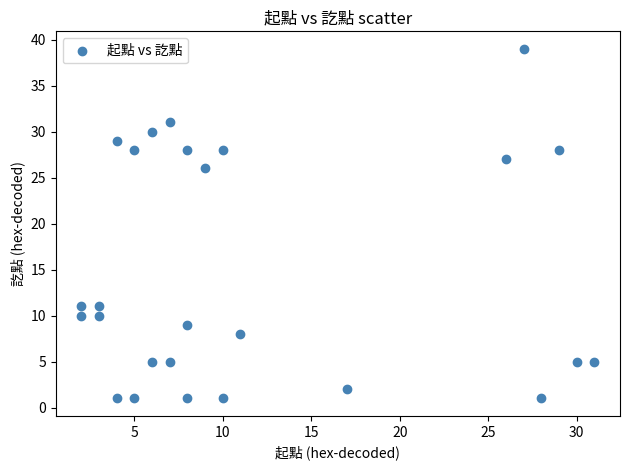

What is the range of Y values (max minus min)?

38